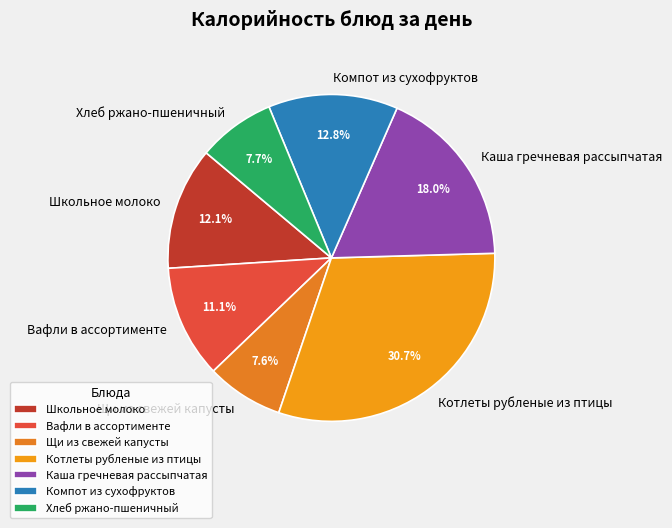

What is the largest slice in the pie chart?

Котлеты рубленые из птицы